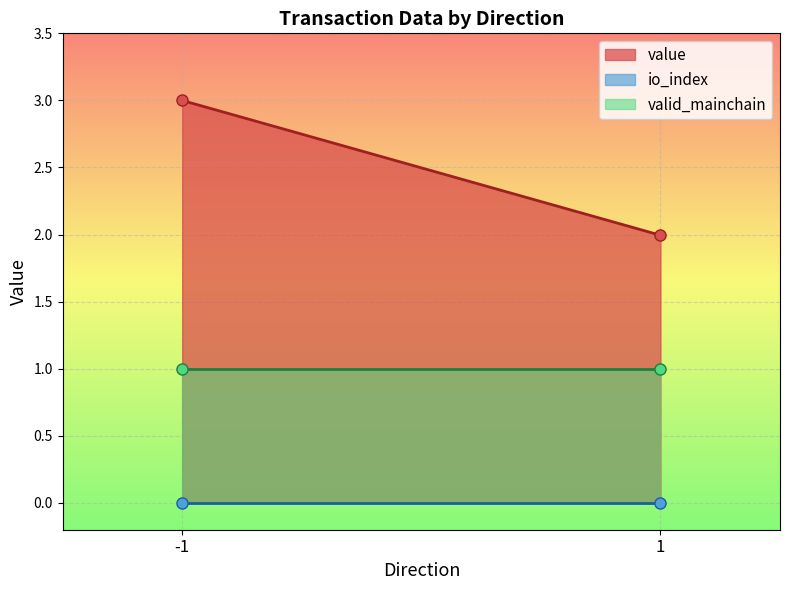

What are all the series names shown in the legend?

value, io_index, valid_mainchain